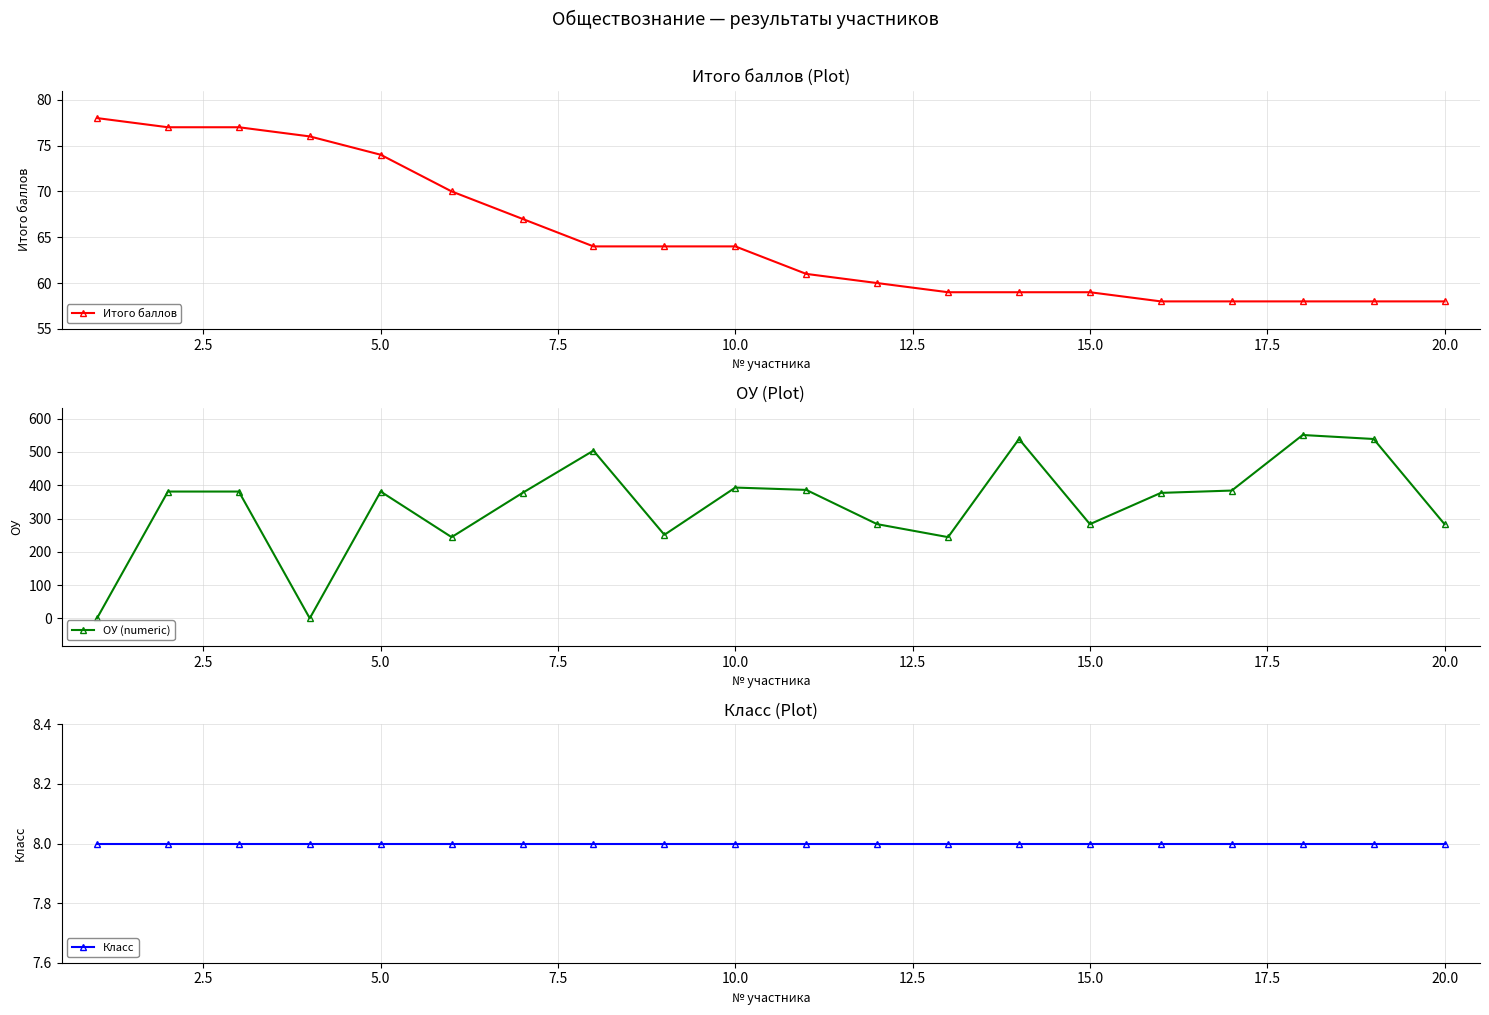

What is the lowest value of the Итого баллов series?

58